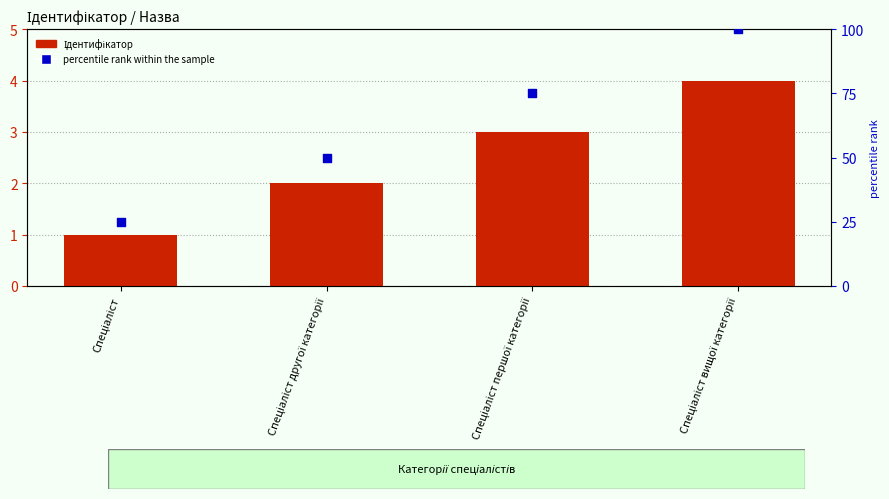

Which series reaches the maximum Y coordinate?

percentile rank within the sample